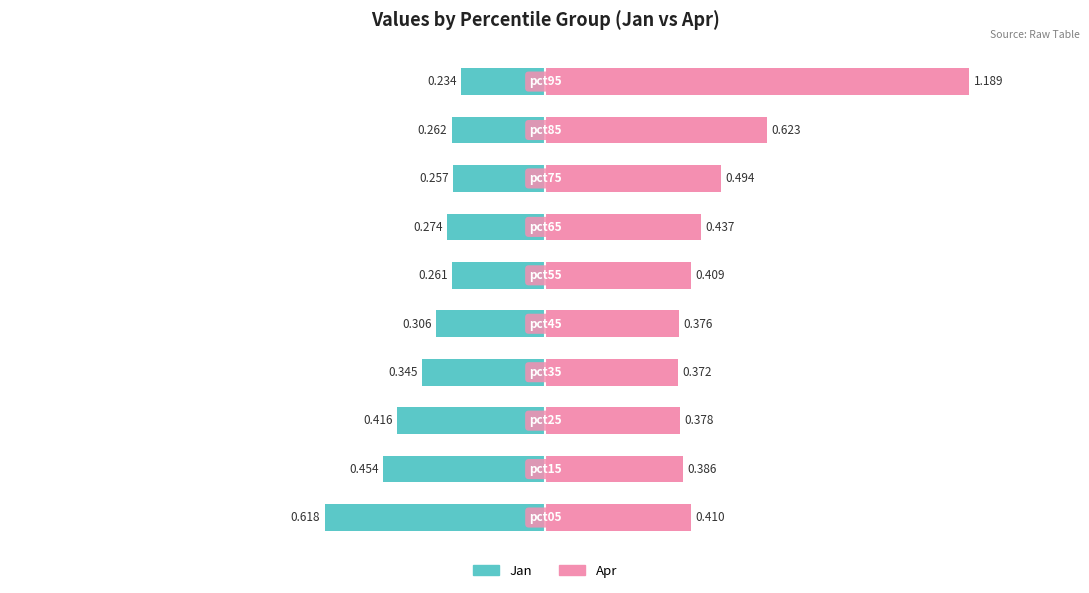

Reading right to left, list all the values displayed in this chart.

Jan: -0.2	-0.3	-0.3	-0.3	-0.3	-0.3	-0.3	-0.4	-0.5	-0.6
Apr: 1.2	0.6	0.5	0.4	0.4	0.4	0.4	0.4	0.4	0.4